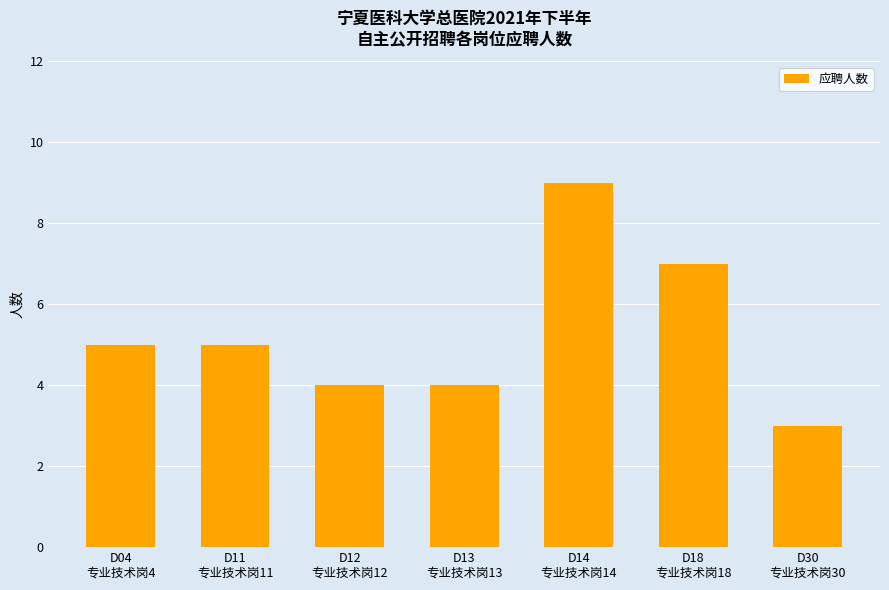

What is the smallest value displayed?

3